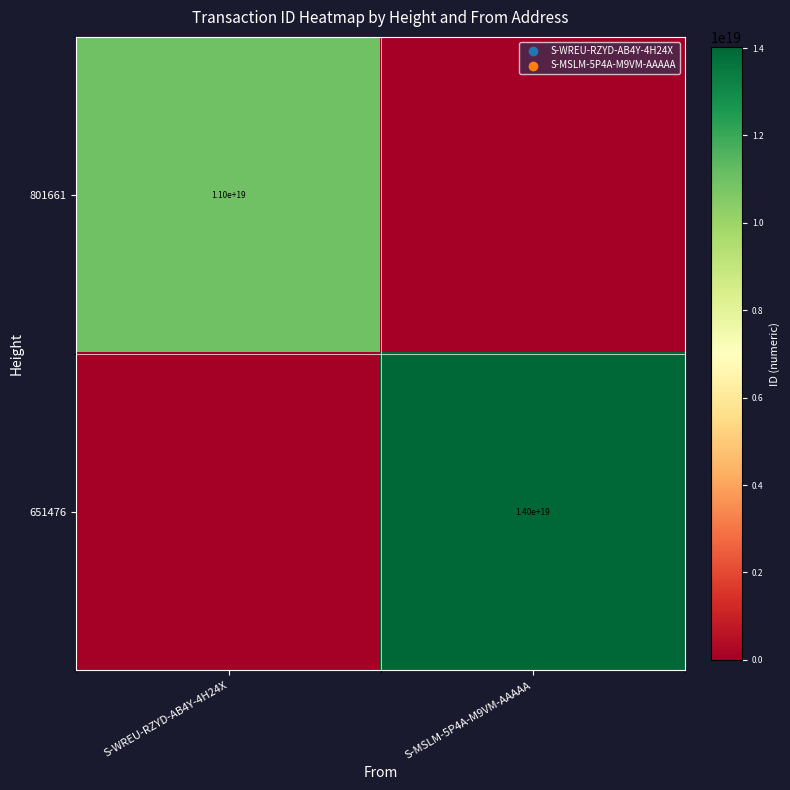

The value of 651476 at S-MSLM-5P4A-M9VM-AAAAA is 14000000000000000000. True or false?

True